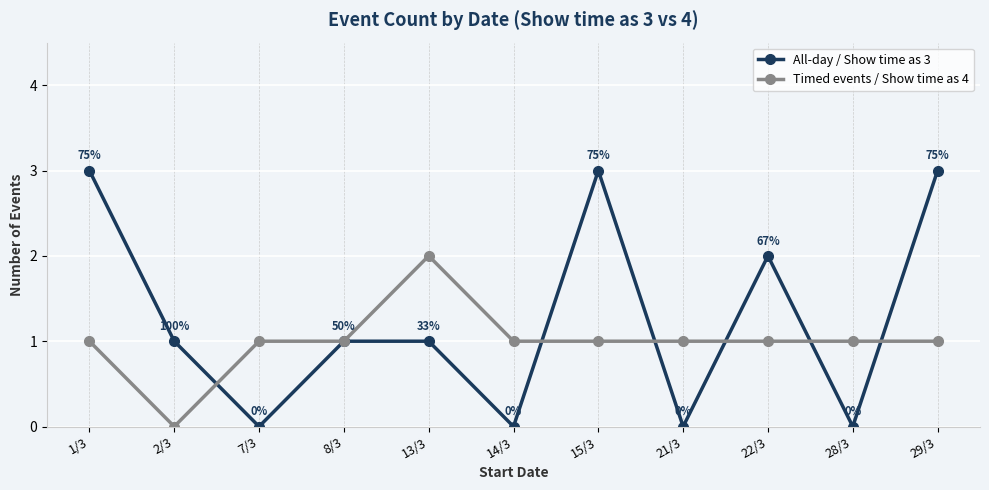

Which series has the largest total across all categories?

All-day / Show time as 3